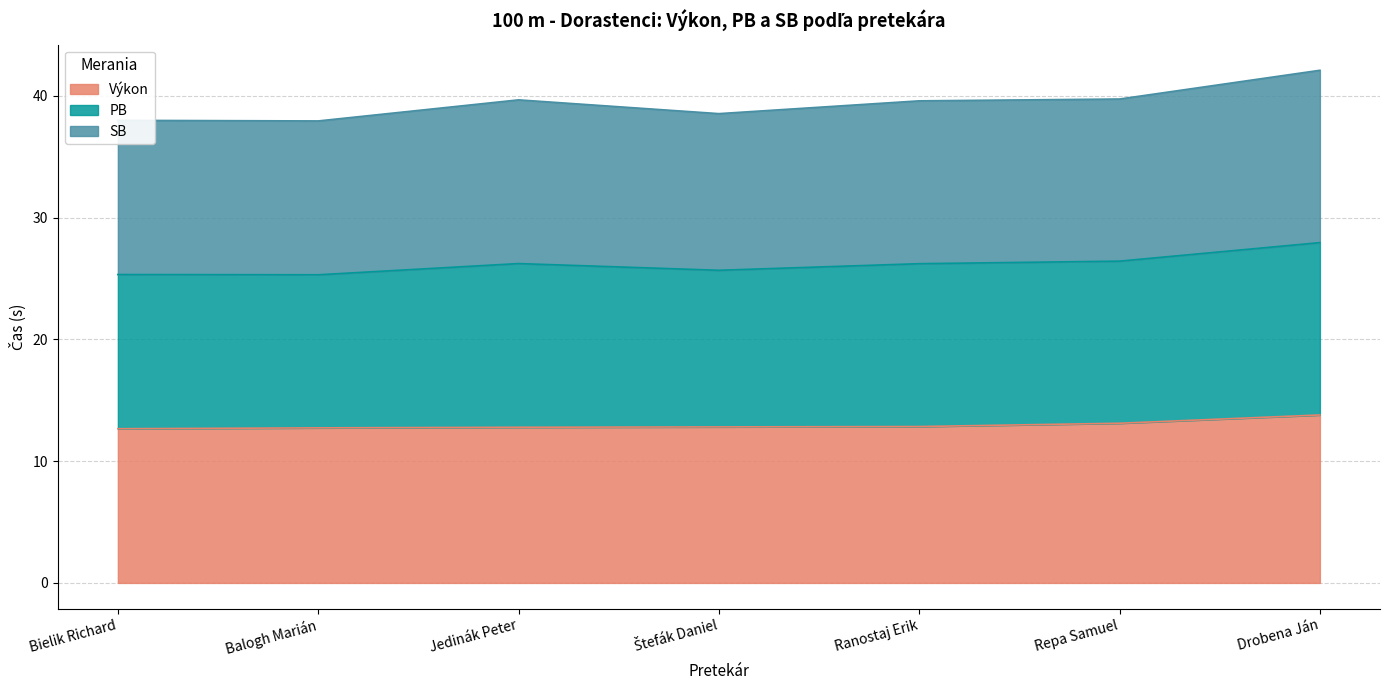

The value of PB at Drobena Ján is 23.5. True or false?

False